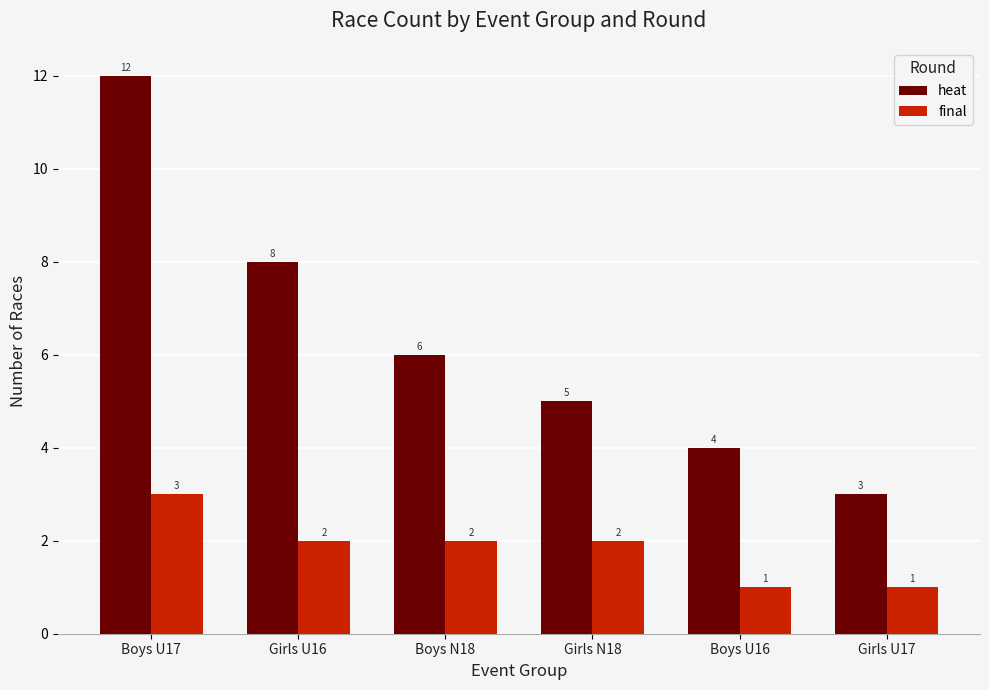

What is the value of the heat bar at the 6th from the left?

3